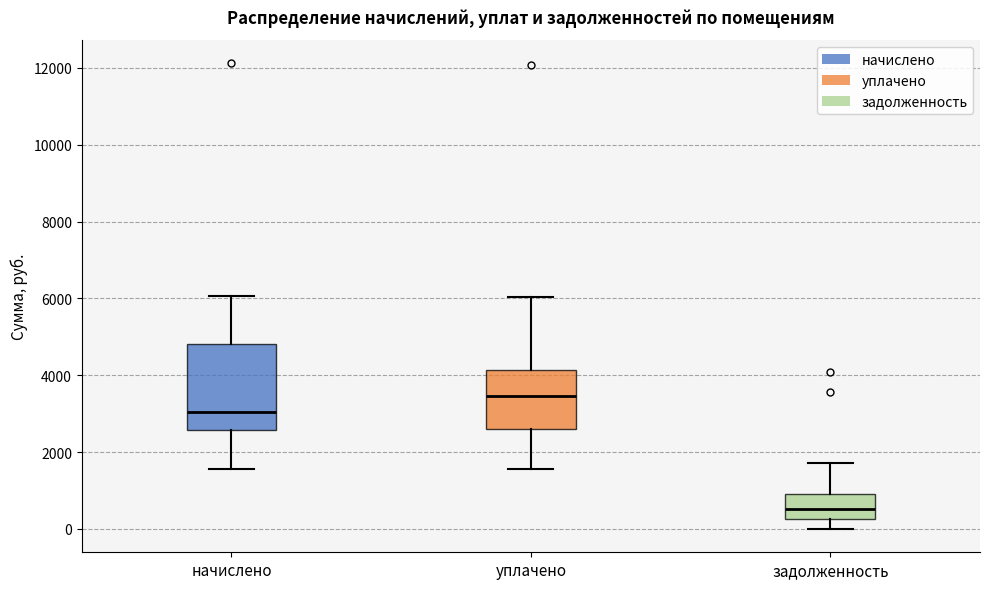

Which box is the tallest, from its lower edge to its upper edge?

начислено